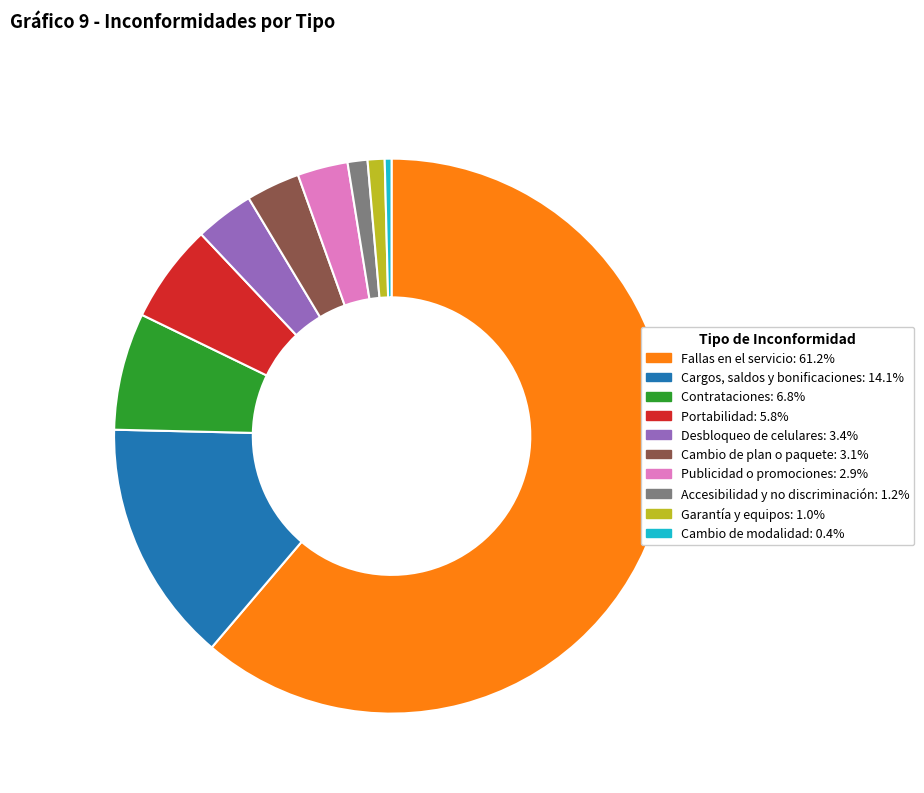

Is the sum of Cargos, saldos y bonificaciones and Fallas en el servicio greater than half?

Yes